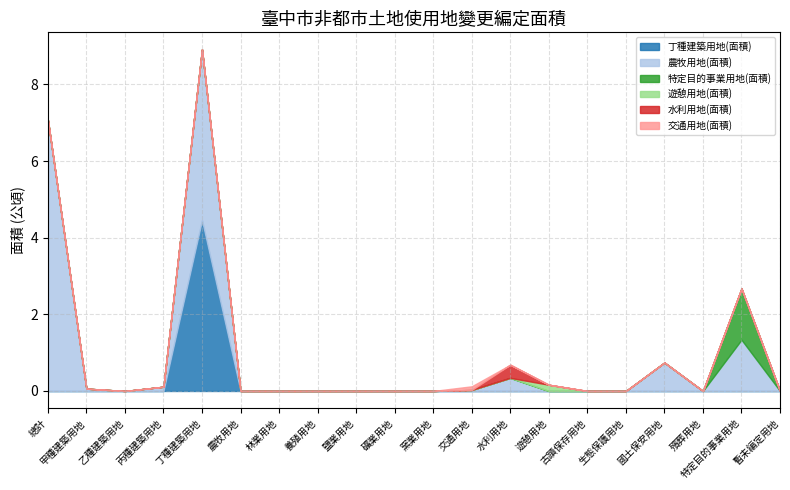

At how many categories does at least one series exceed 5?

1